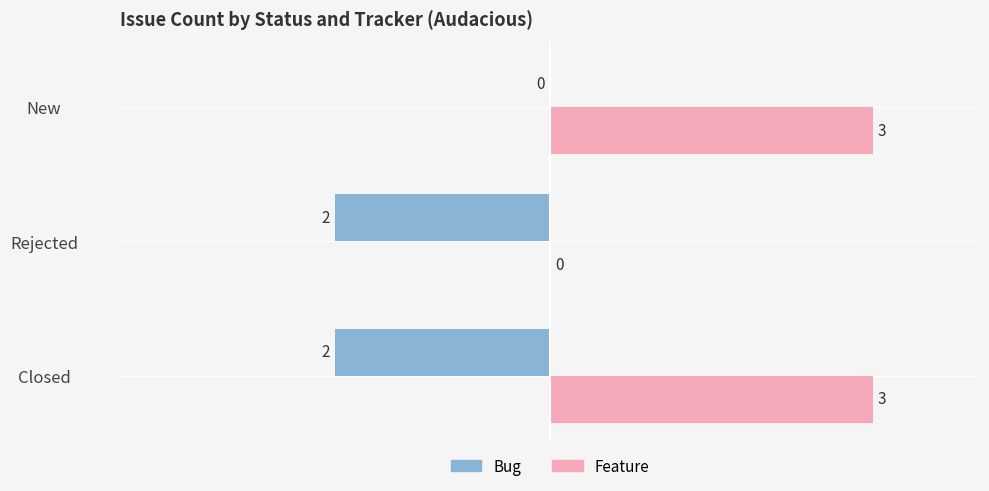

Which series has the widest spread of values?

Feature